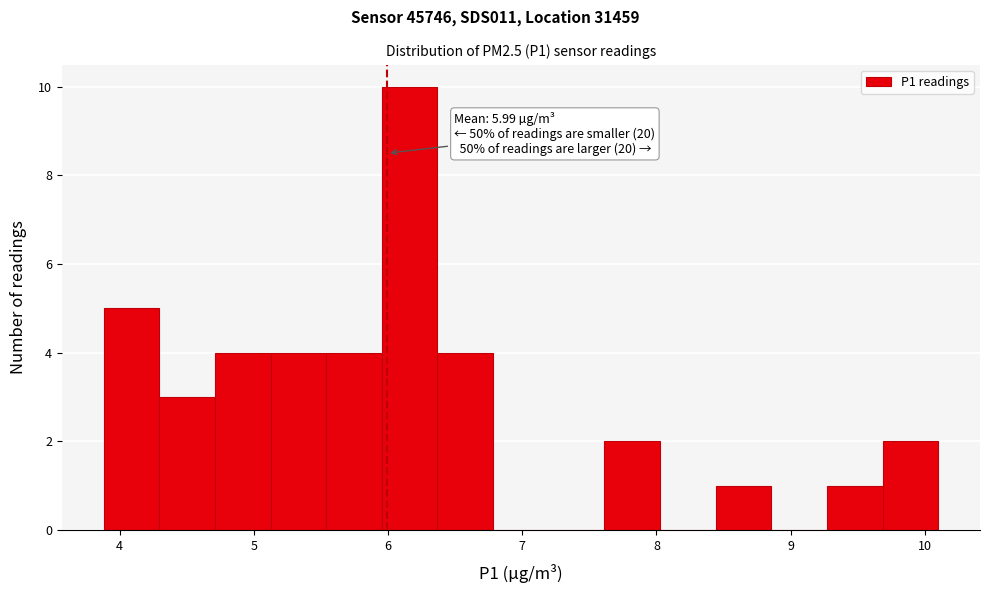

Which range on the x-axis has the tallest bar?

6.0 to 6.4